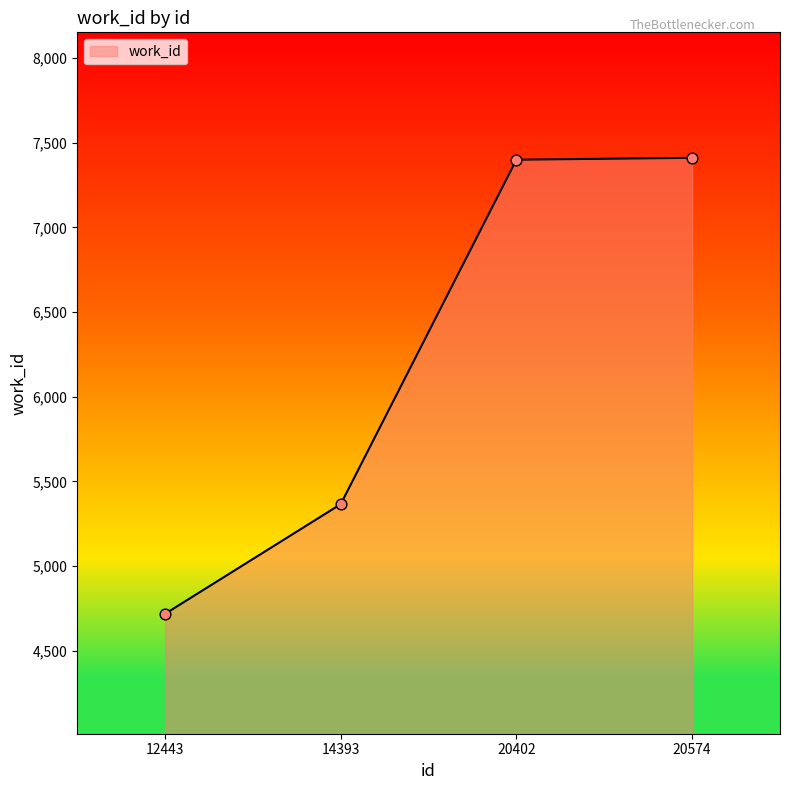

What is the change in value from 14393 to 20574?

+2045